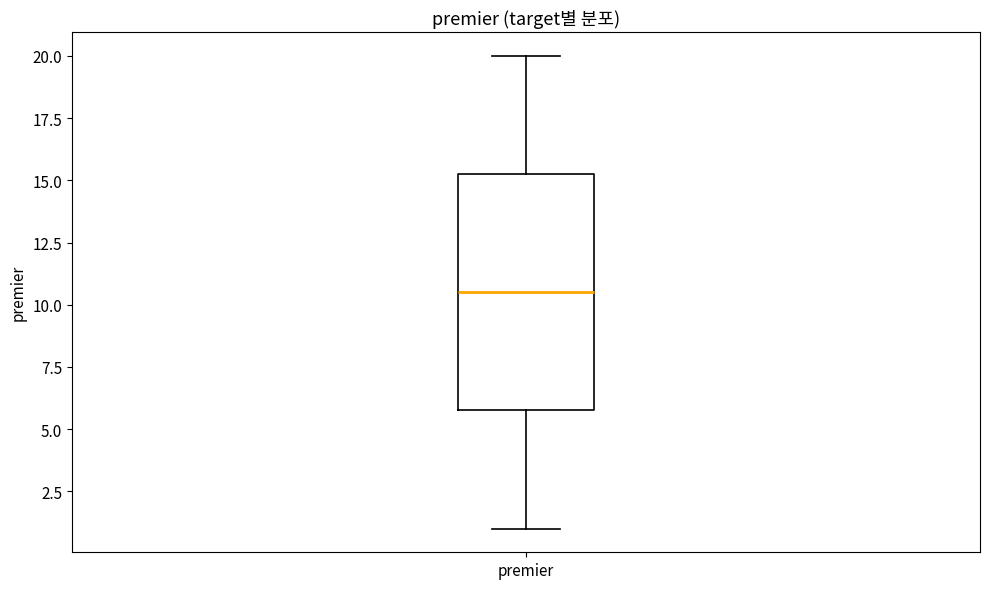

Where is the upper edge of the box for premier on the y-axis? The values are not printed on the chart, so give them approximately, as read against the axis.

15.5